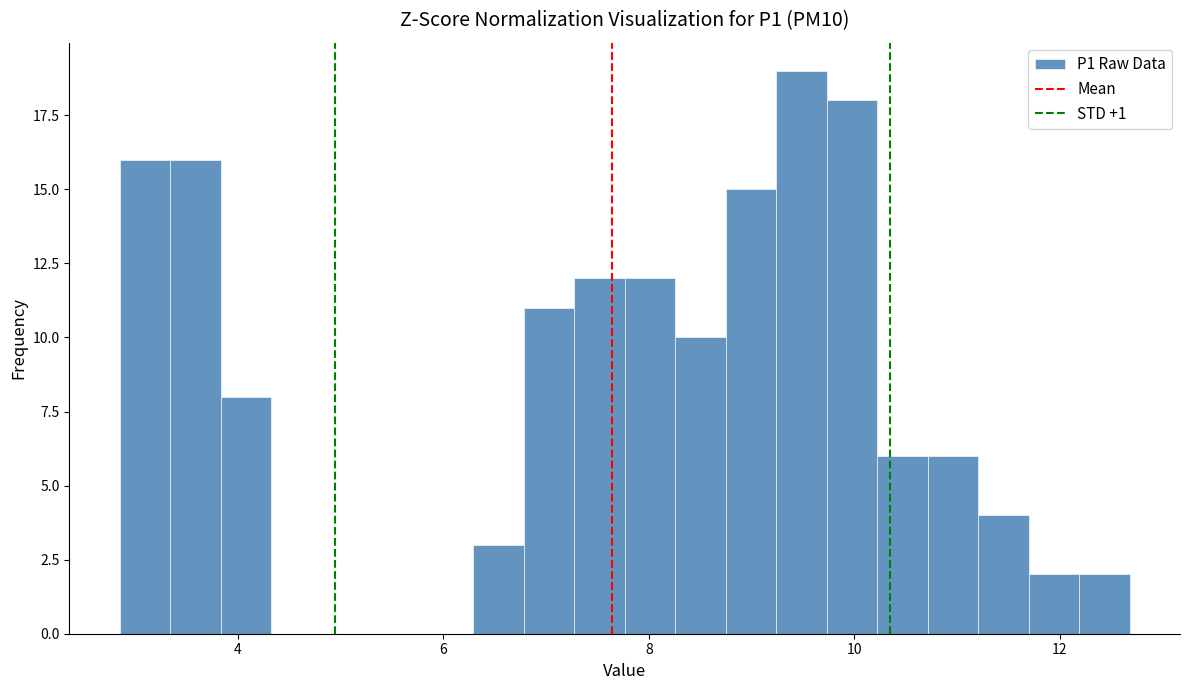

Read against the x-axis, roughly where is the centre of the tallest bar?

9.4